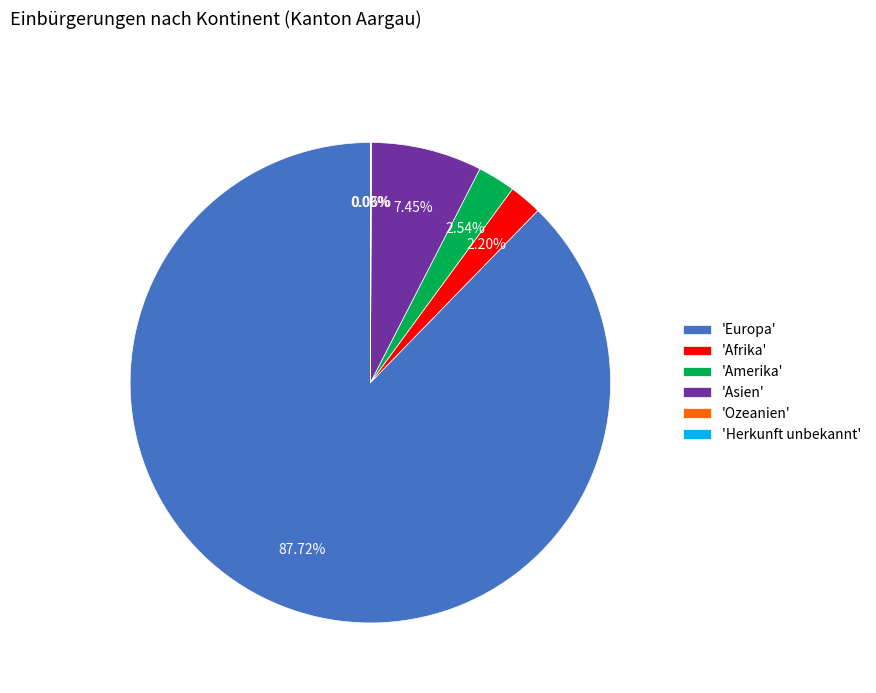

Does 'Europa' represent more than half of the total?

Yes